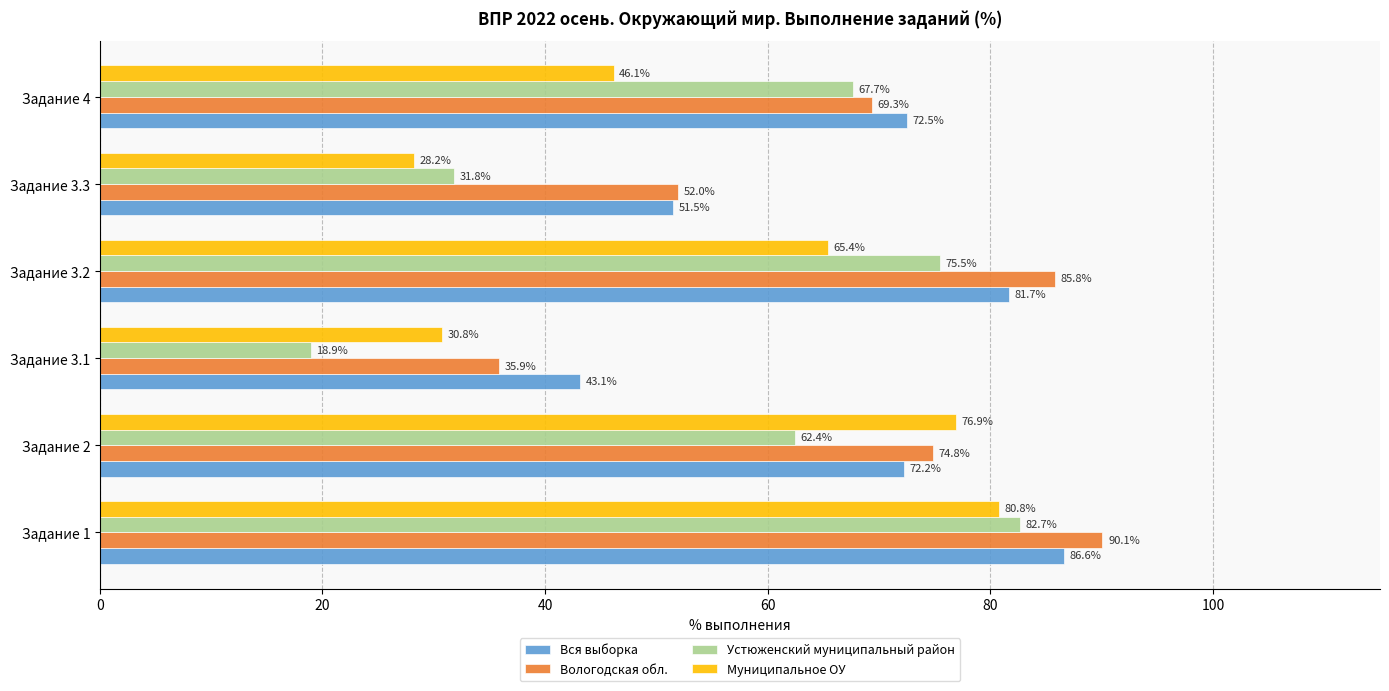

What is the average value of the Вологодская обл. series?

68.0